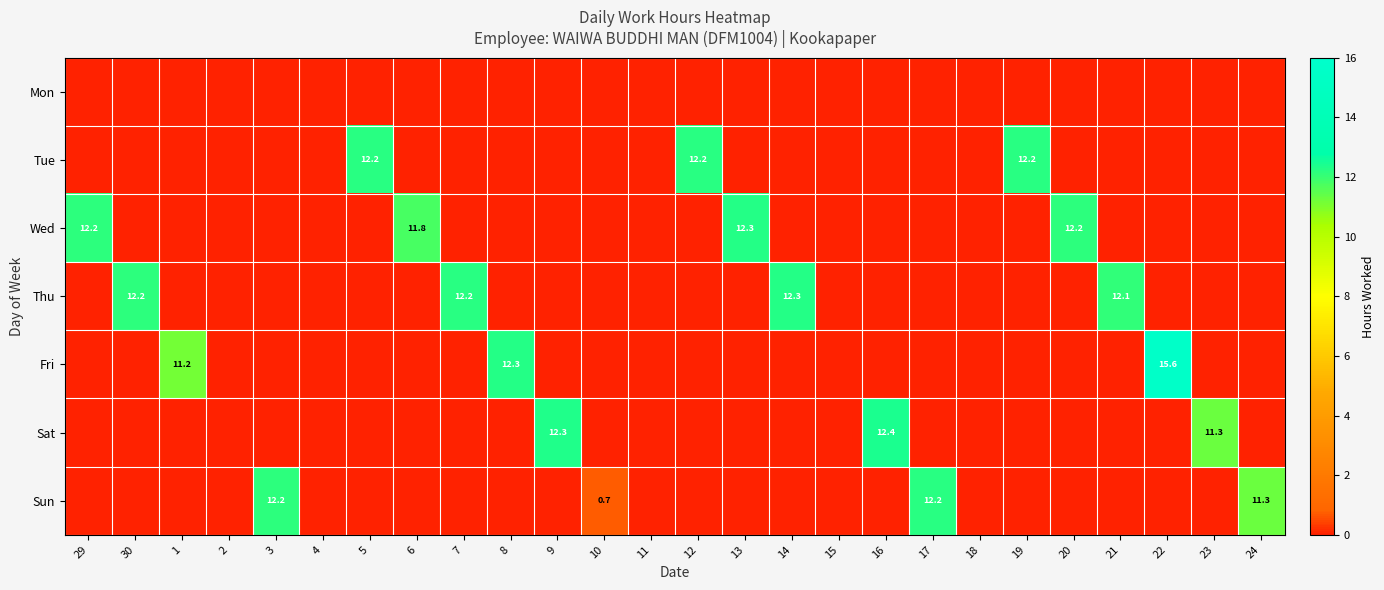

True or false: Fri has a value of 7.3 at 13.

False